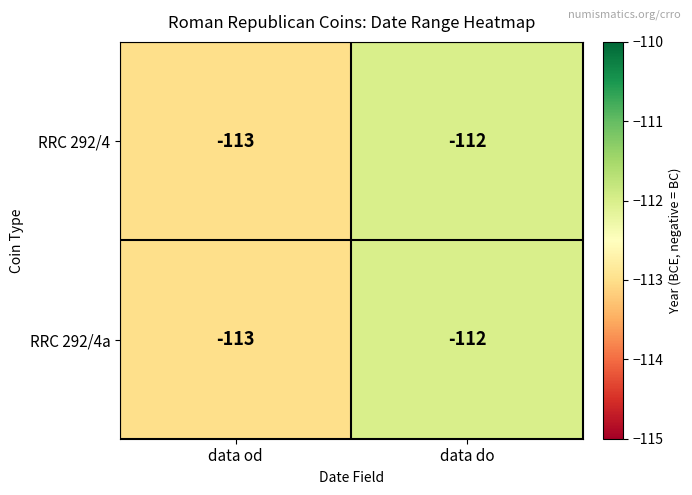

What is the sum of all RRC 292/4 values?

-225